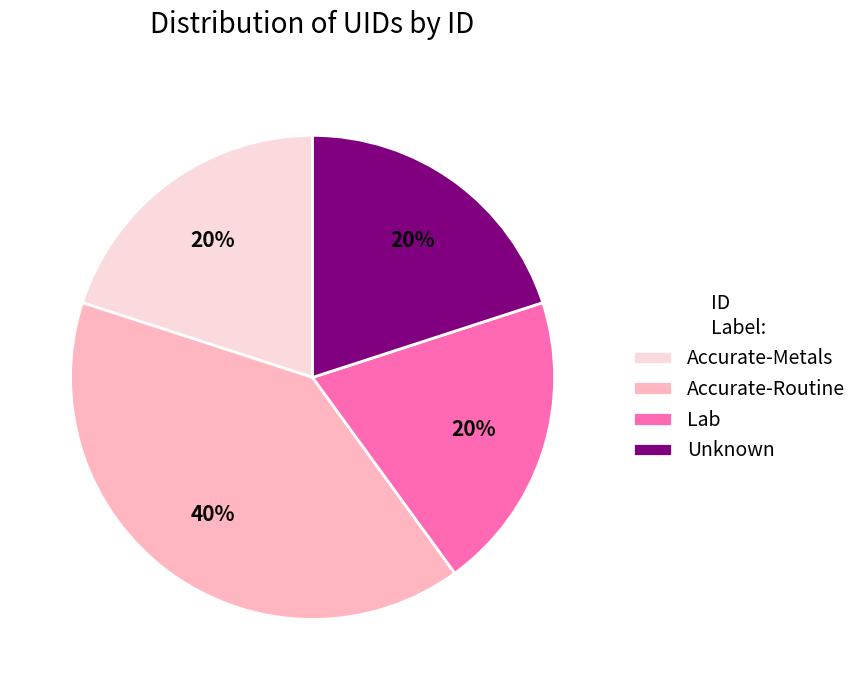

How many segments does this pie chart have?

4